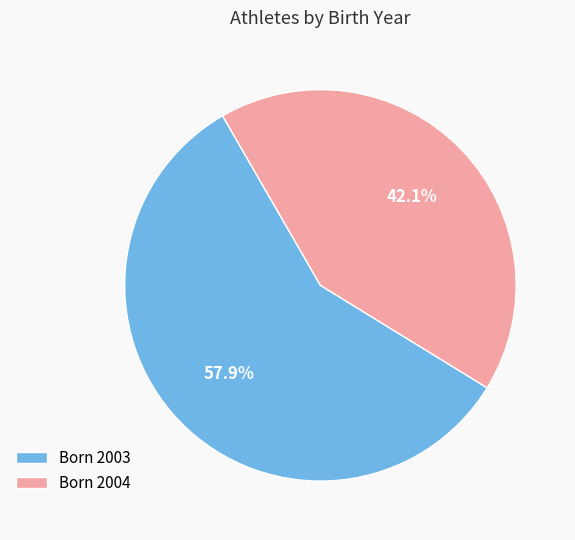

How many slices are in this pie chart?

2